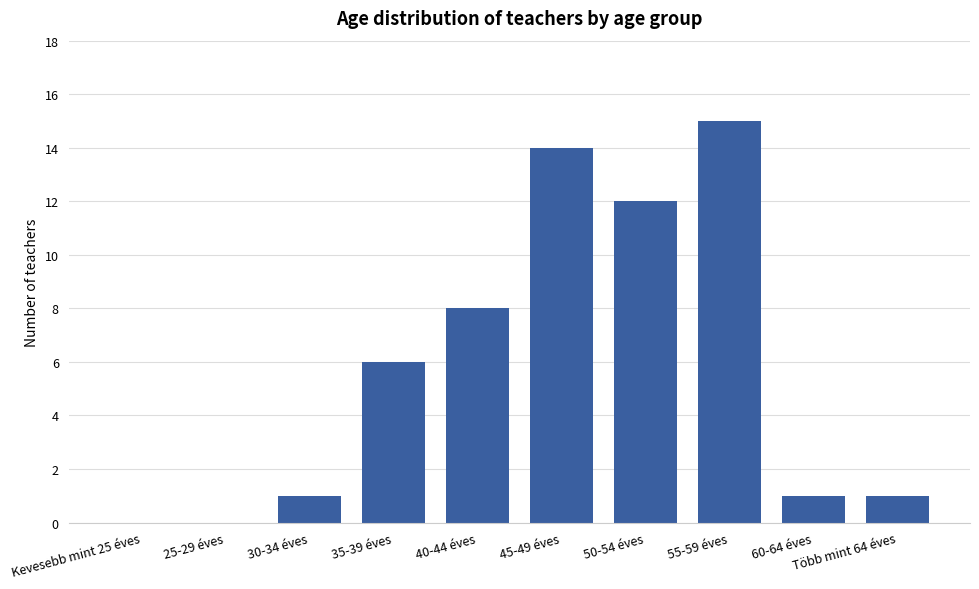

Which has a higher value, 50-54 éves or Több mint 64 éves?

50-54 éves